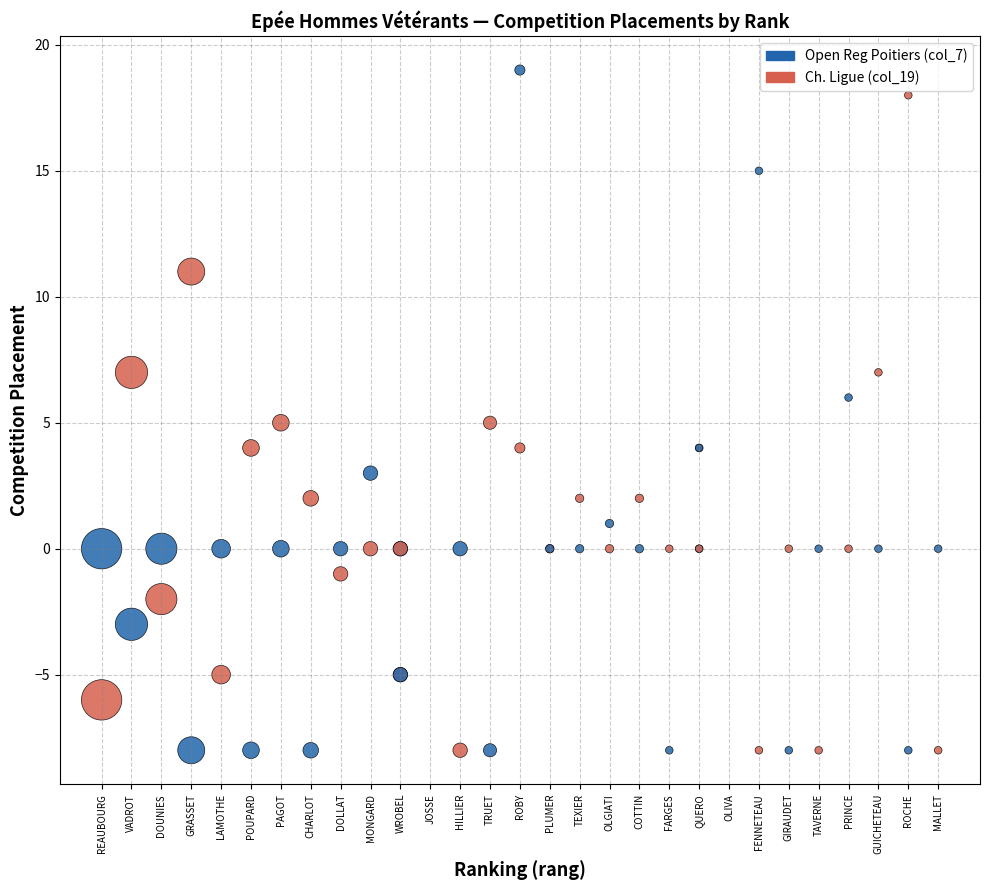

Which series contains the lowest Y value?

Ch. Ligue (col_19)